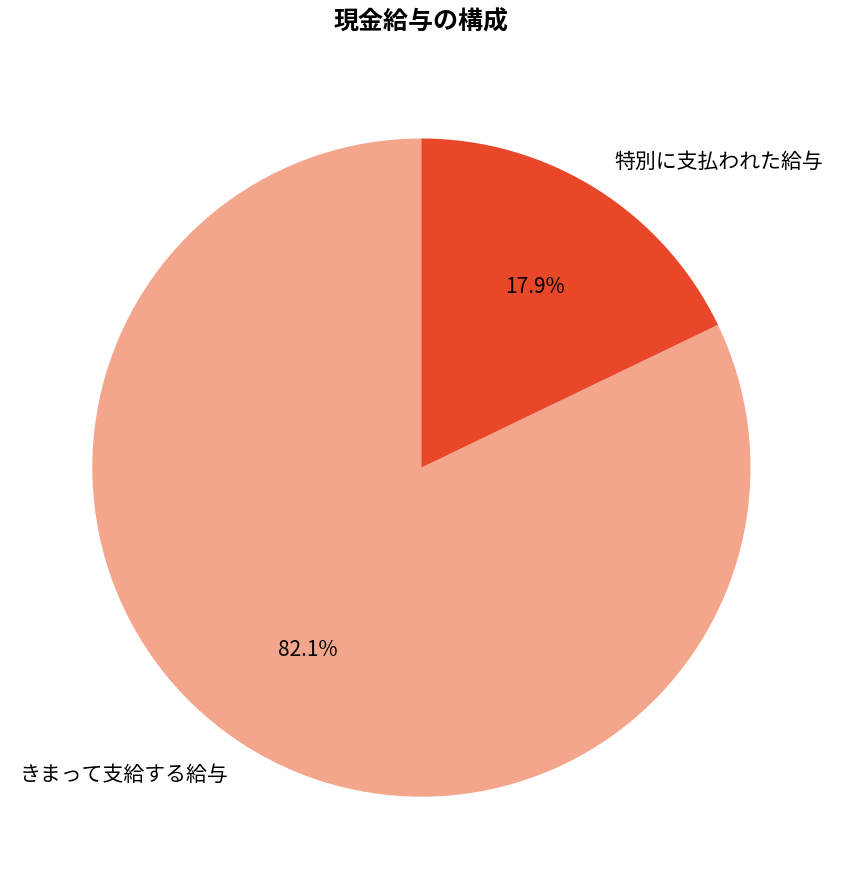

What portion of the pie excludes きまって支給する給与?

17.9%